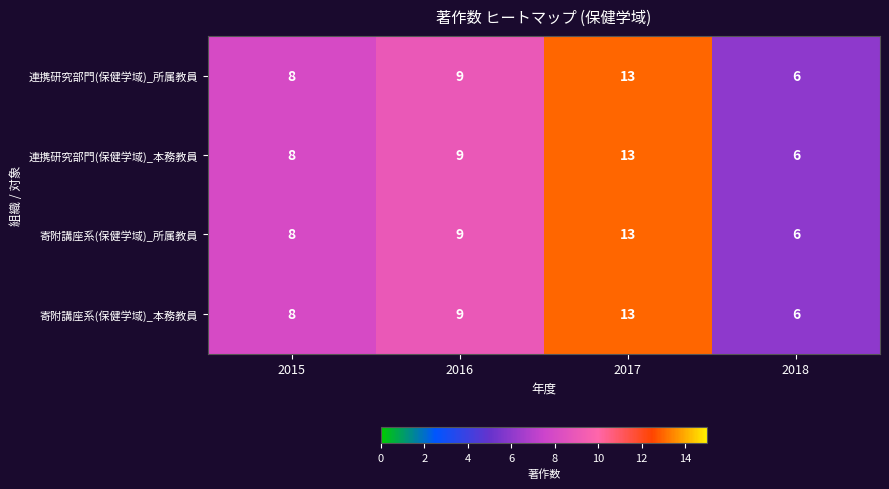

Which category has the highest value across all series?

2017